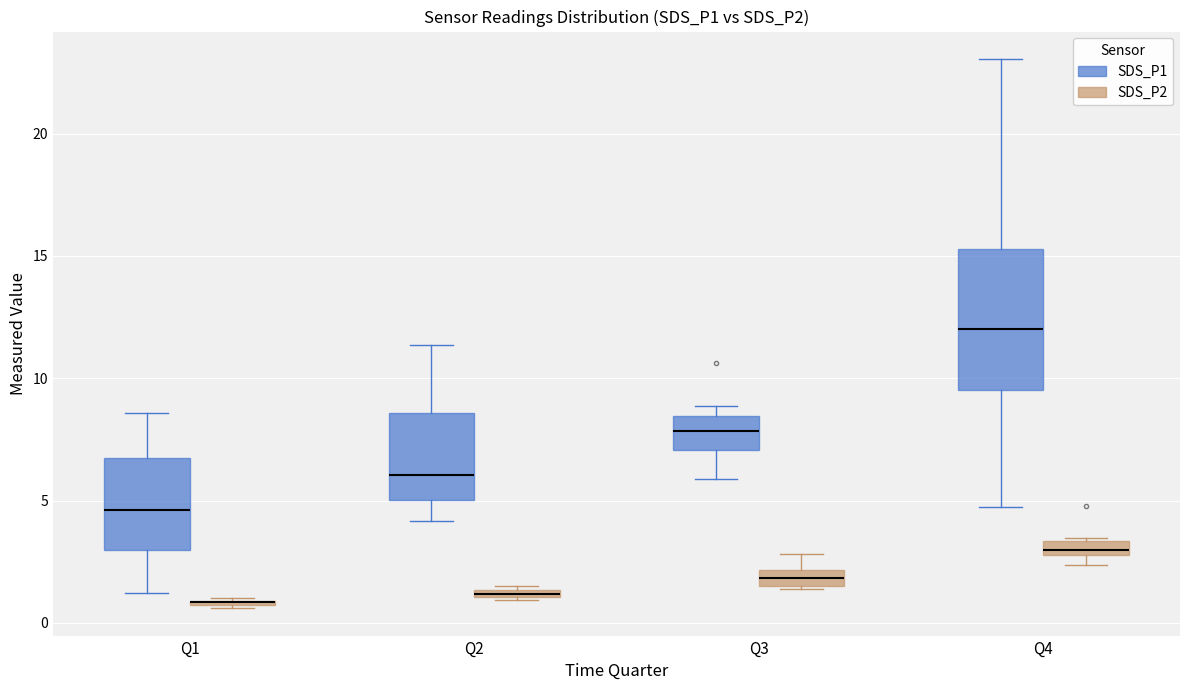

Which box is the tallest, from its lower edge to its upper edge?

Q4 (SDS_P1)